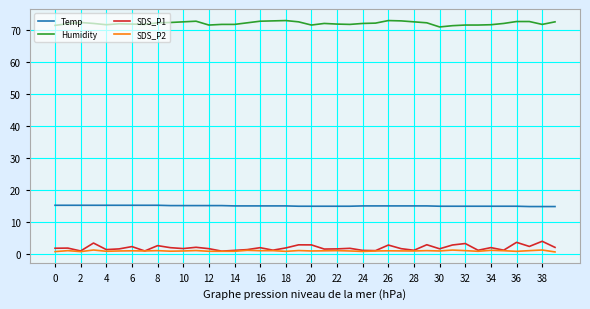

Which series has the largest total across all categories?

Humidity